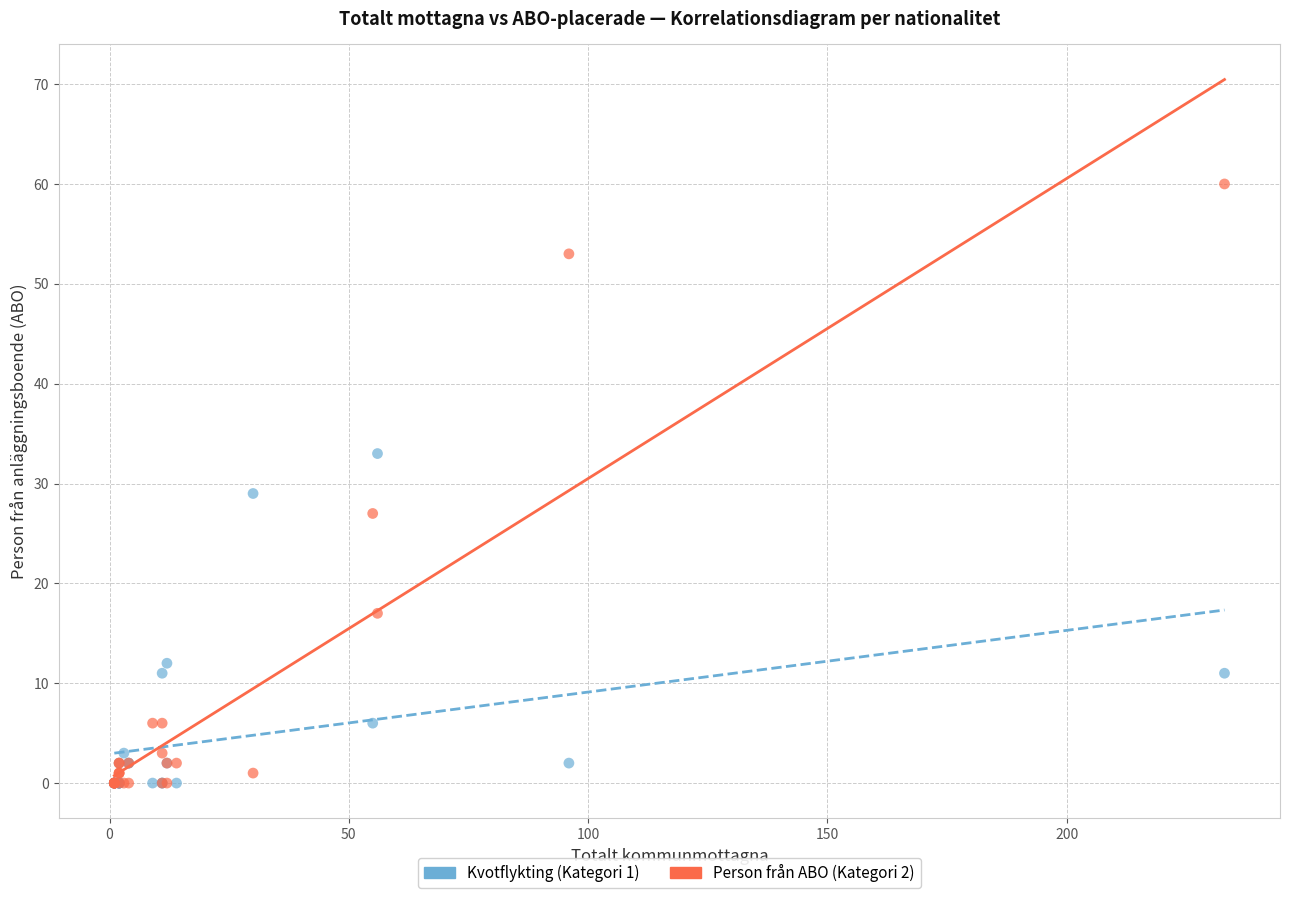

Across all series, what Y value is closest to 30?

29